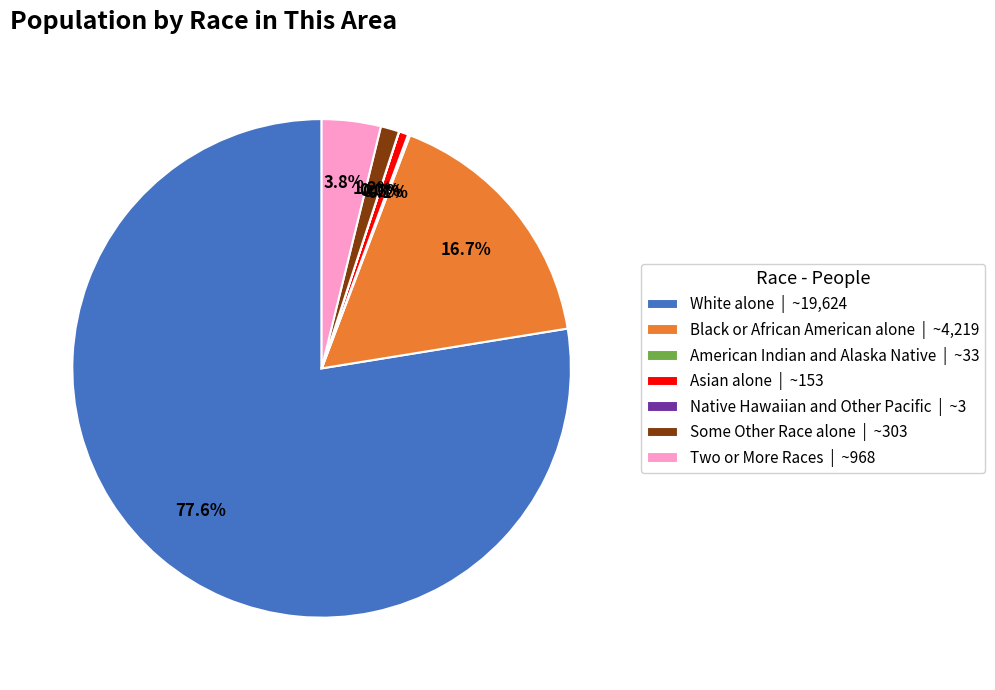

How much of the chart is everything except Asian alone | ~153?

99.4%